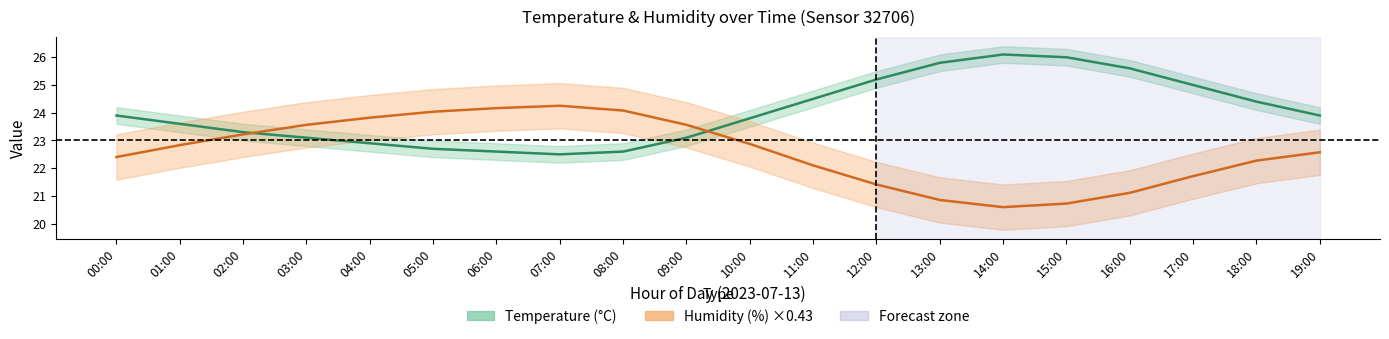

What is the difference between the maximum and minimum values in the humidity_upper series?

8.5